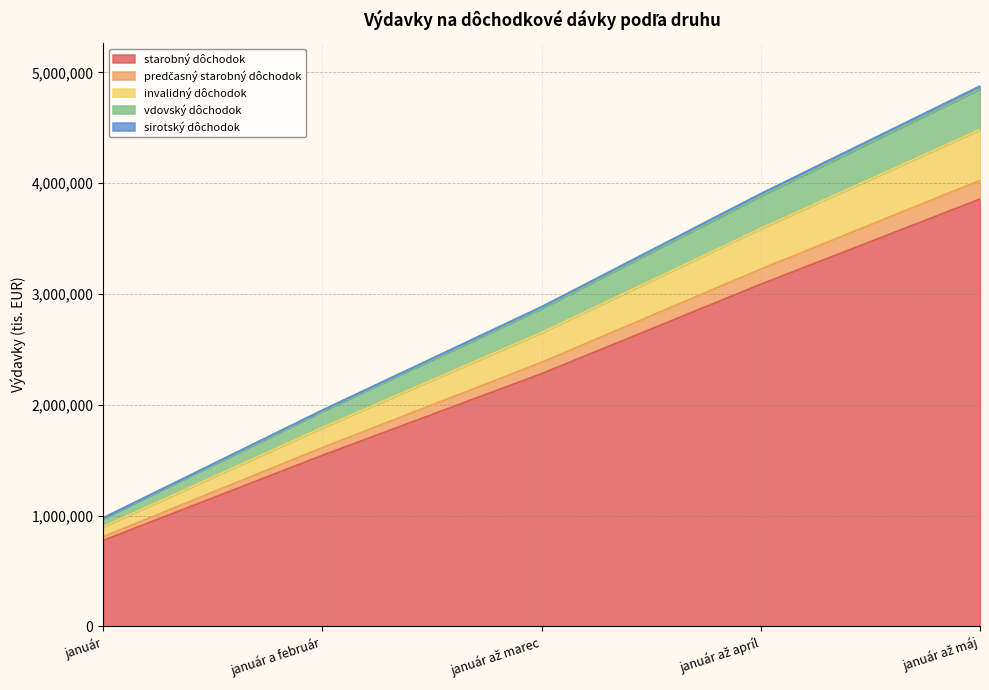

What is the minimum value for starobný dôchodok?

773468